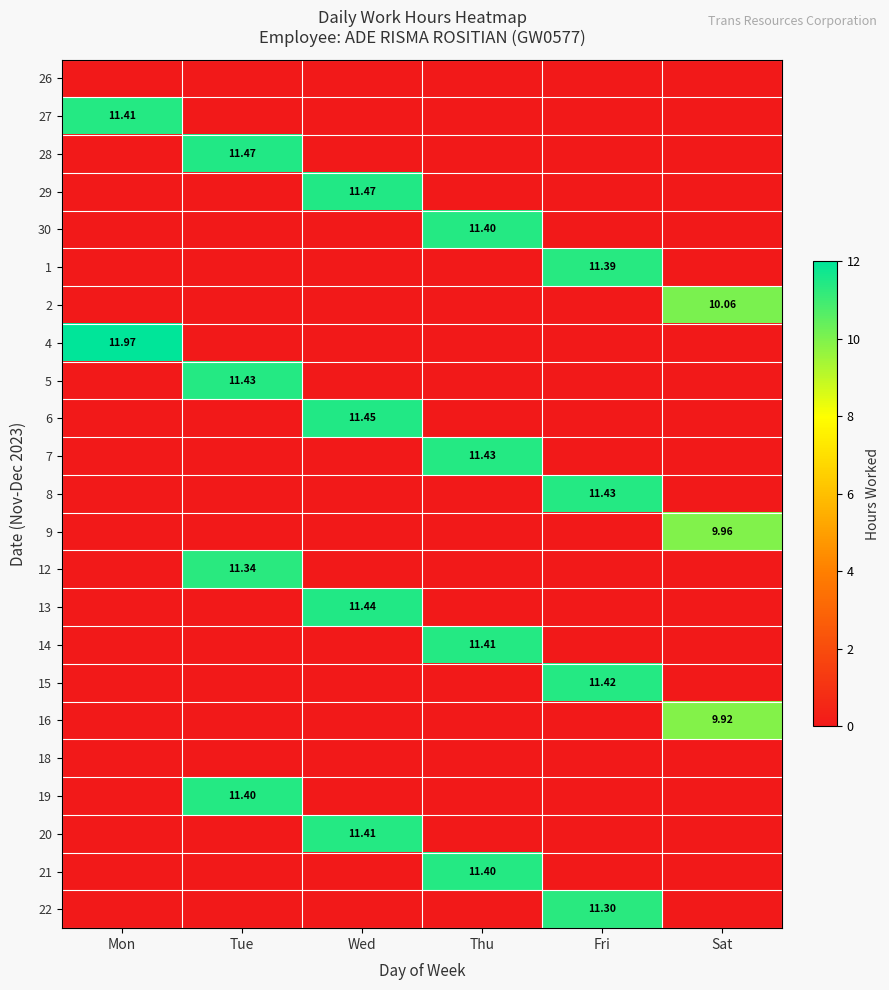

Is the value of 21 at Tue greater than the value of 27 at Wed?

No